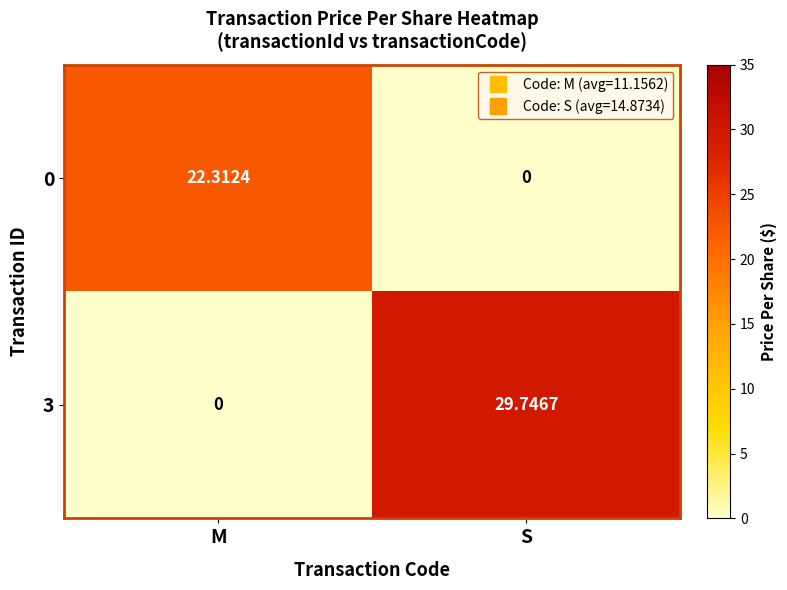

List the labels in order of 0 value, smallest first.

S, M